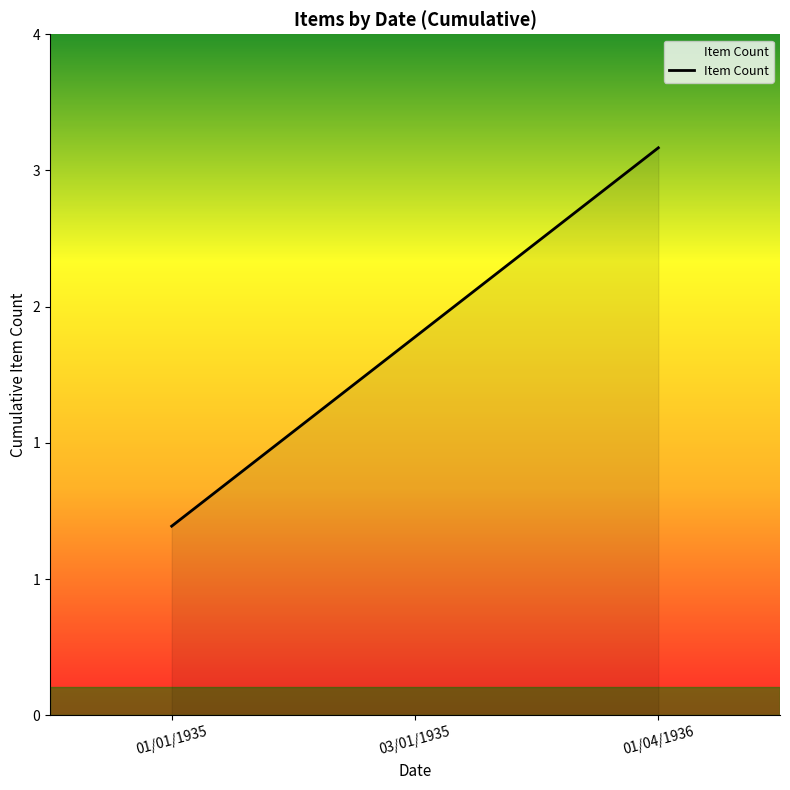

List the labels in order of value, smallest first.

01/01/1935, 03/01/1935, 01/04/1936